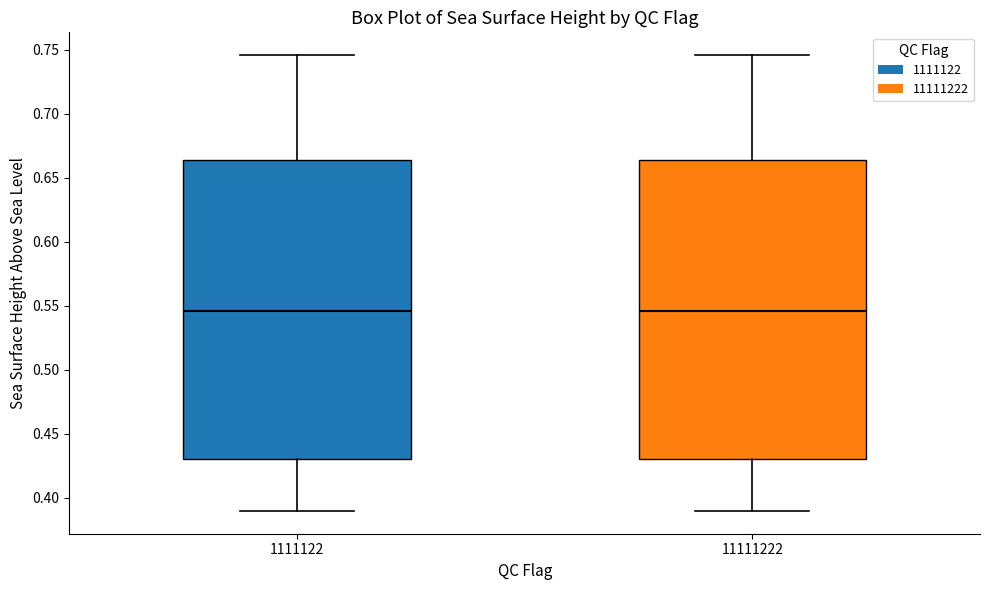

Reading left to right, transcribe this box plot: for each box, give where its median line is, the range the box spans, and where its two whiskers end, as read against the y-axis. The values are not printed on the chart, so give them approximately, as read against the axis.

1111122: median 0.545, box 0.430 to 0.665, whiskers 0.390 to 0.745
11111222: median 0.545, box 0.430 to 0.665, whiskers 0.390 to 0.745